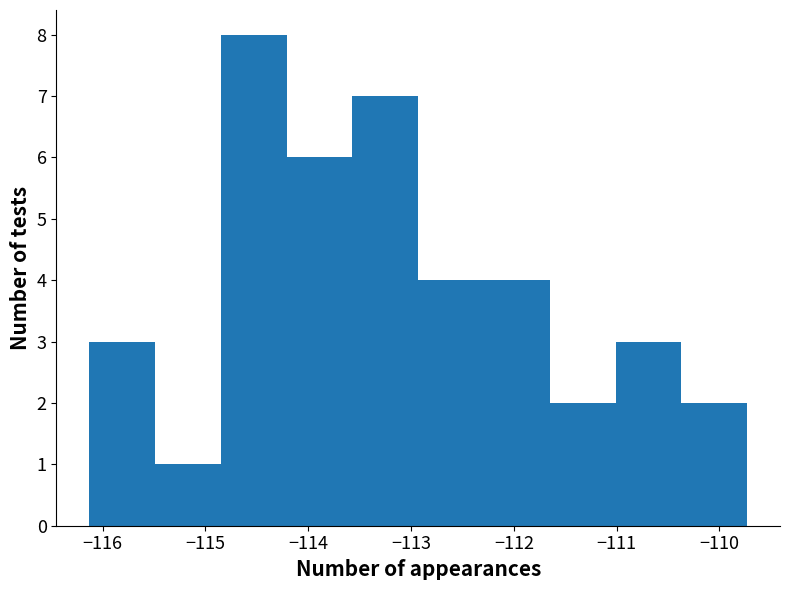

Reading left to right, transcribe this chart: for each bar, give the range it covers on the x-axis and its height. Neither the bar edges nor the heights are printed on the chart, so give them approximately, as read against the axes.

-116.1 to -115.5: 3
-115.5 to -114.9: 1
-114.9 to -114.2: 8
-114.2 to -113.6: 6
-113.6 to -112.9: 7
-112.9 to -112.3: 4
-112.3 to -111.7: 4
-111.7 to -111.0: 2
-111.0 to -110.4: 3
-110.4 to -109.7: 2